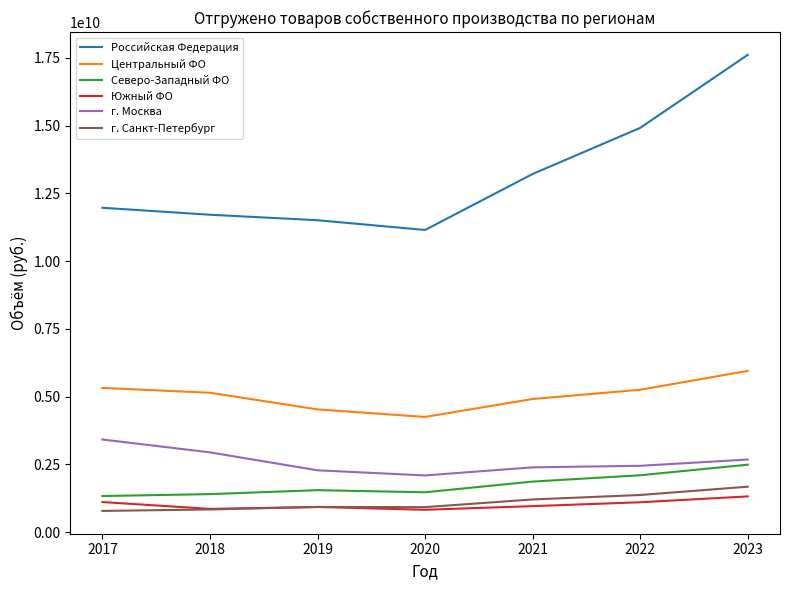

True or false: Российская Федерация has a value of 11716421192.0 at 2018.

True